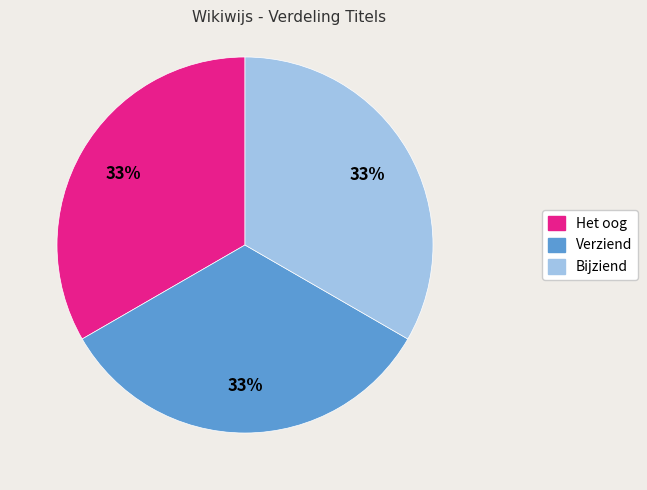

Is there a majority slice in this chart?

No